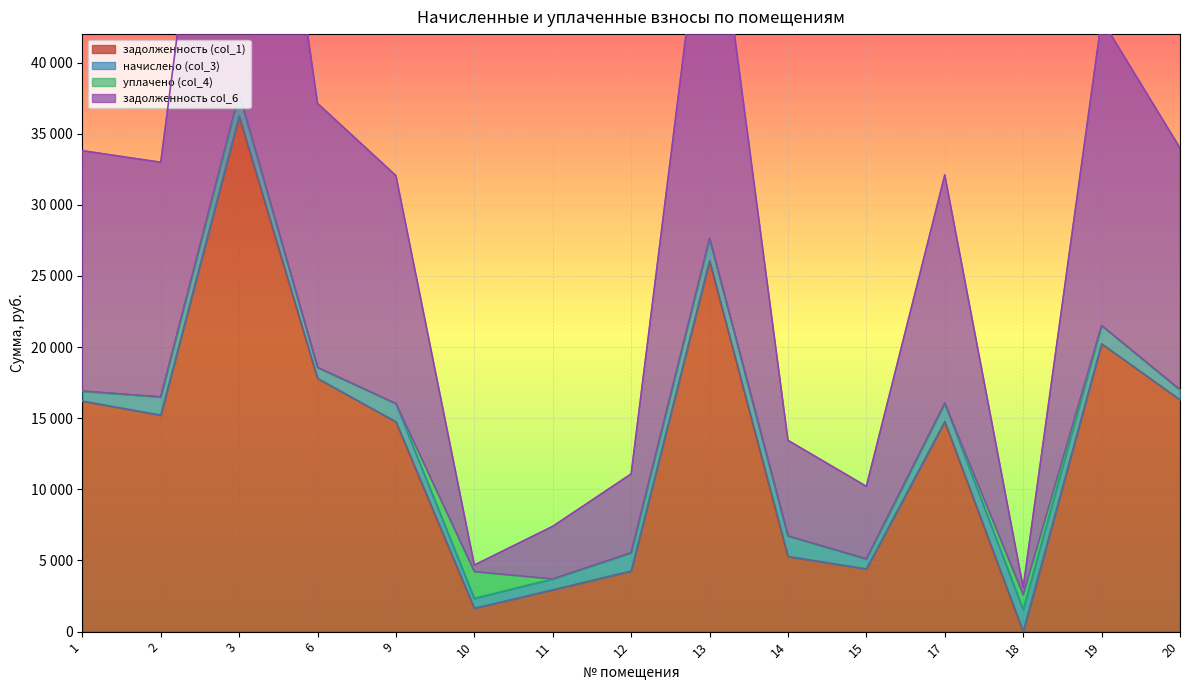

What is the value of the задолженность (col_1) point at the 12th from the left?

14769.4